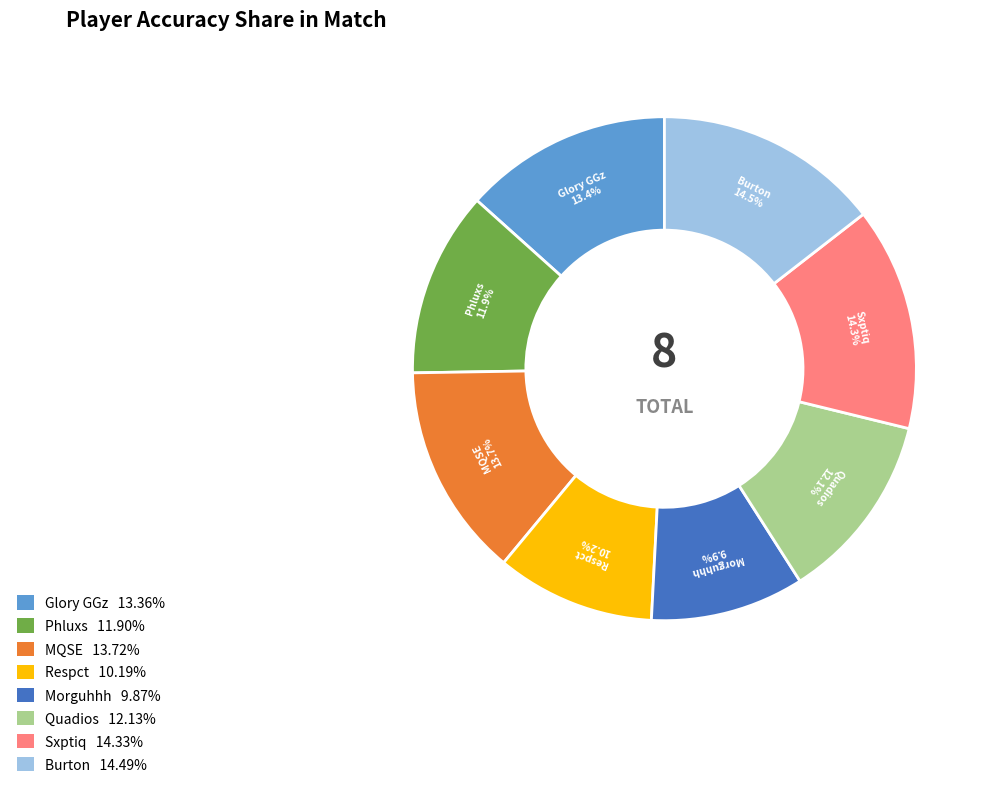

How many slices are in this pie chart?

8